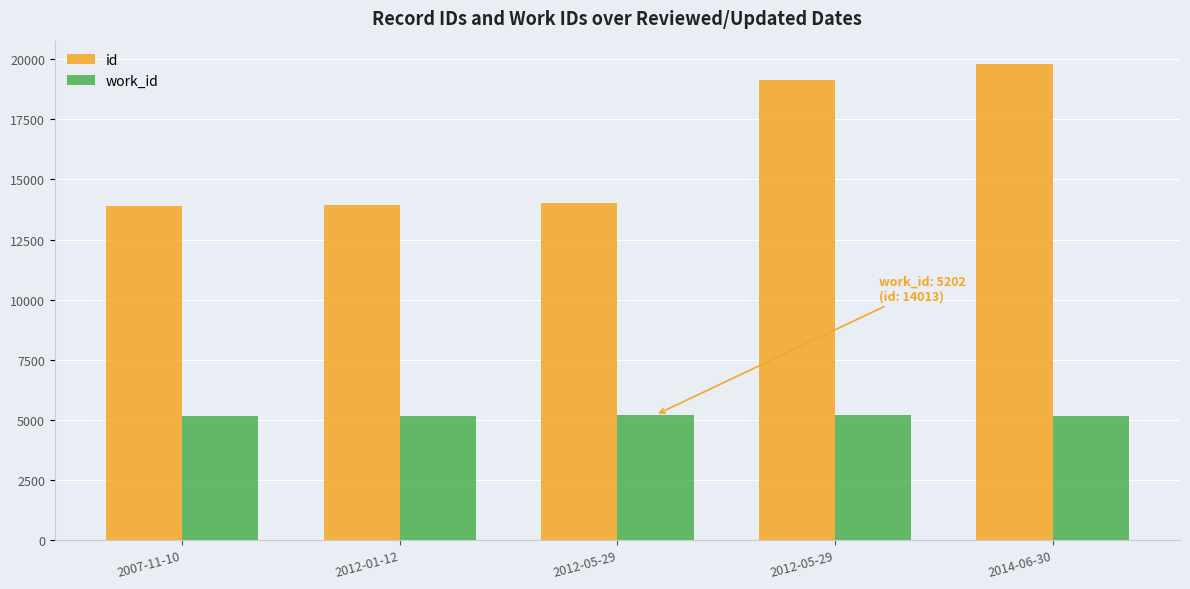

How many bars are there in total?

10